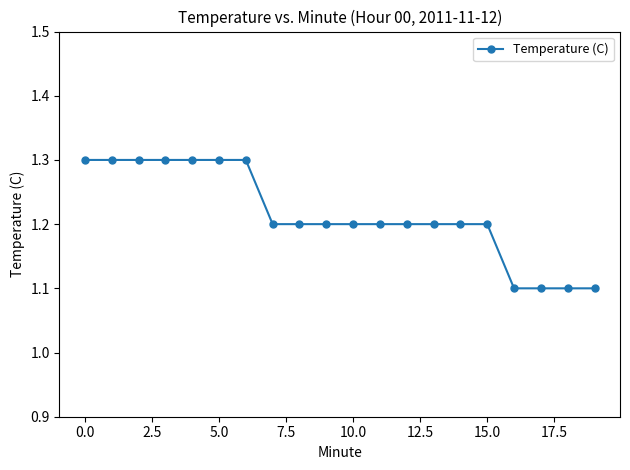

What is the value of the 11th point from the left?

1.2